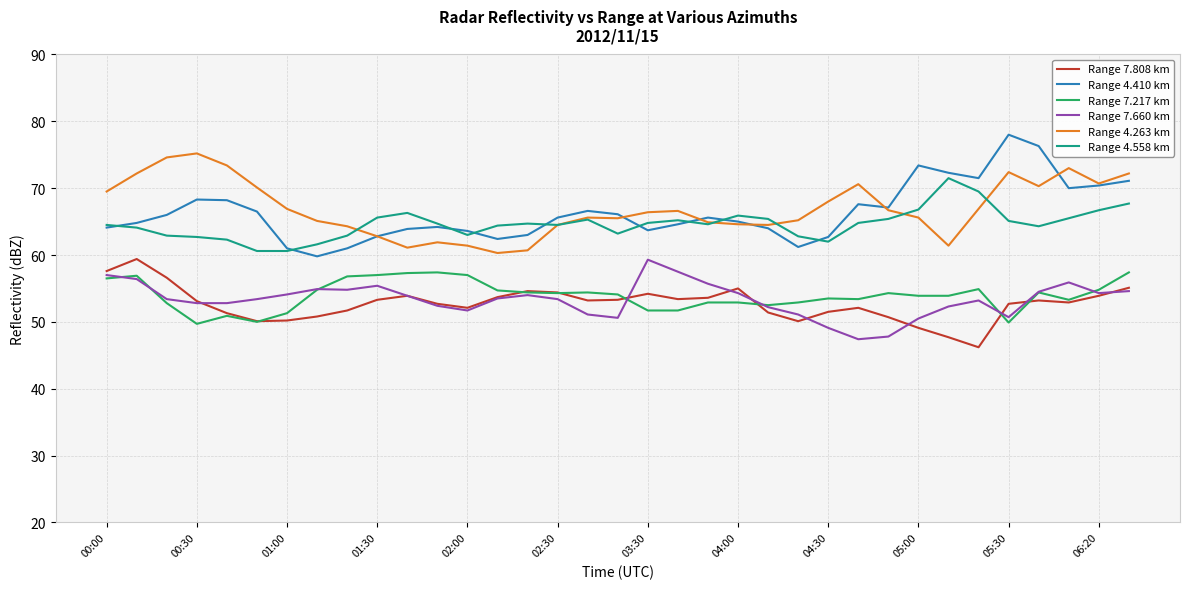

What is the greatest value displayed?

78.0